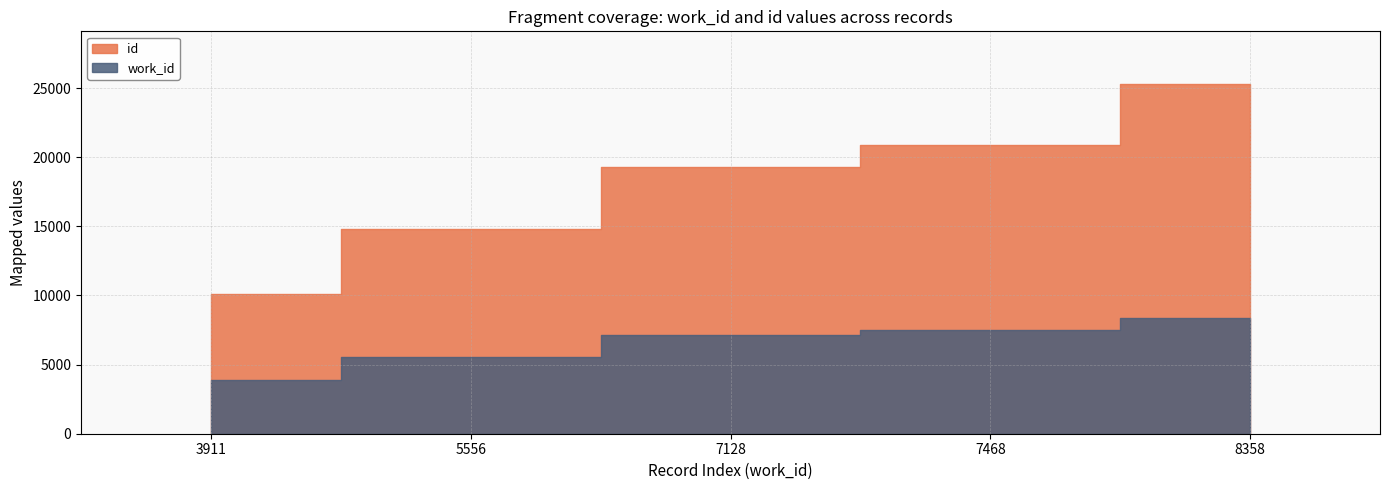

Which series has the largest total across all categories?

id